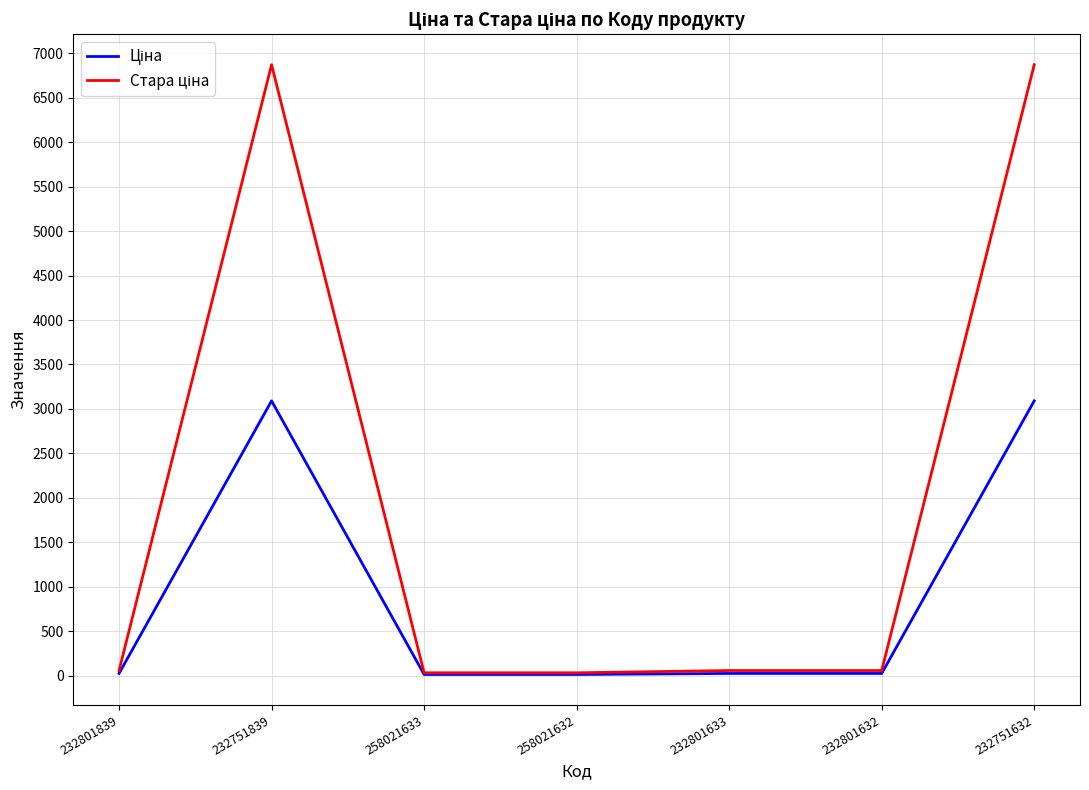

What is the maximum value shown in the chart?

6869.4